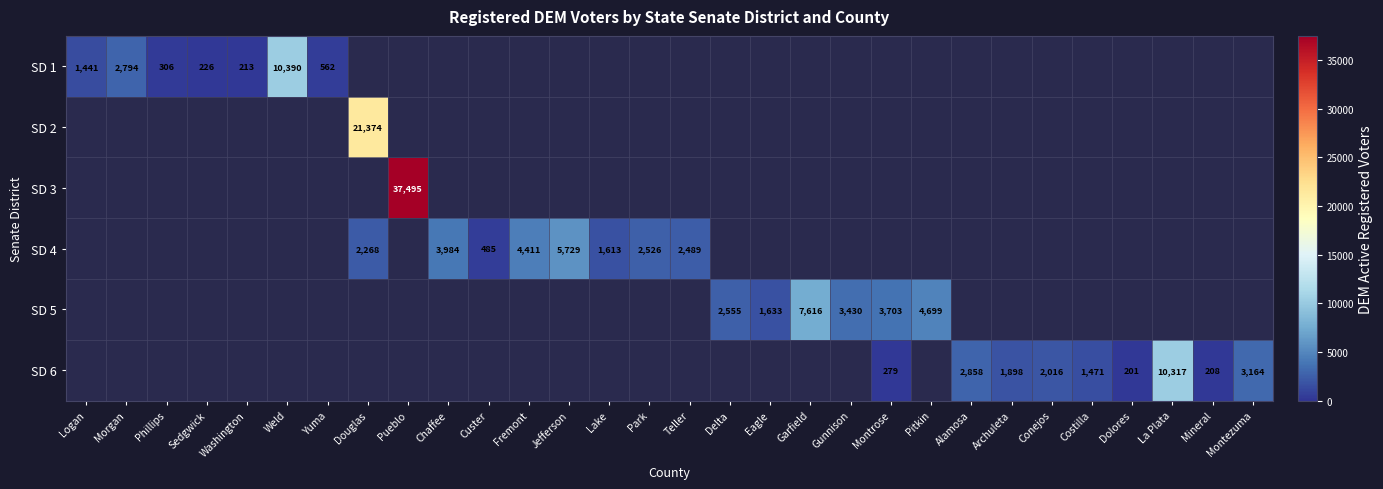

At how many categories does at least one series exceed 18158?

2